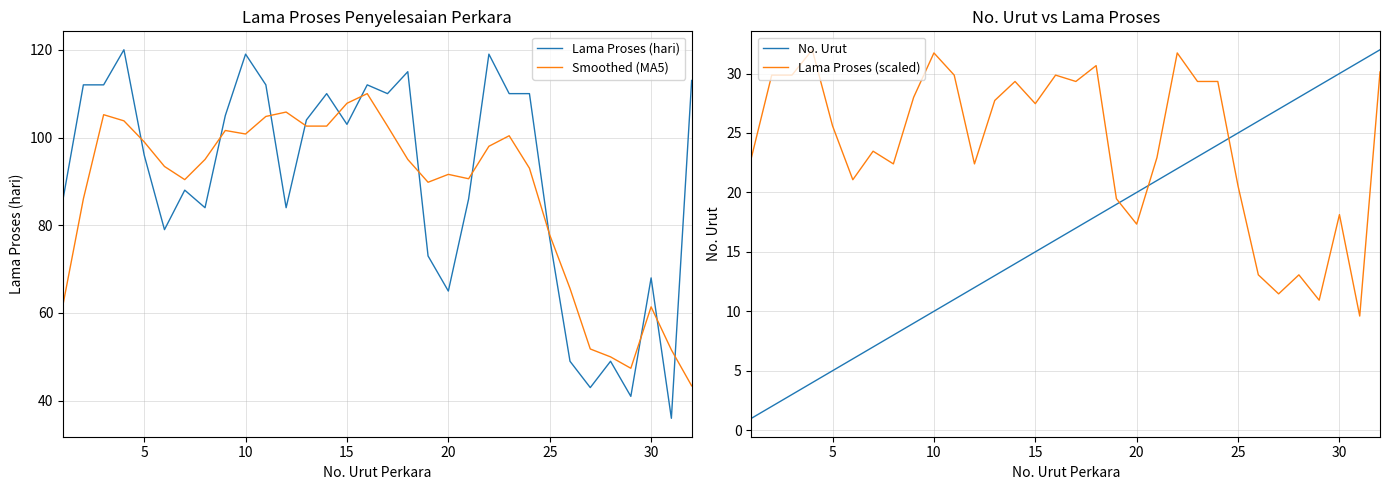

What is the lowest value of the Lama Proses (hari) series?

36.0